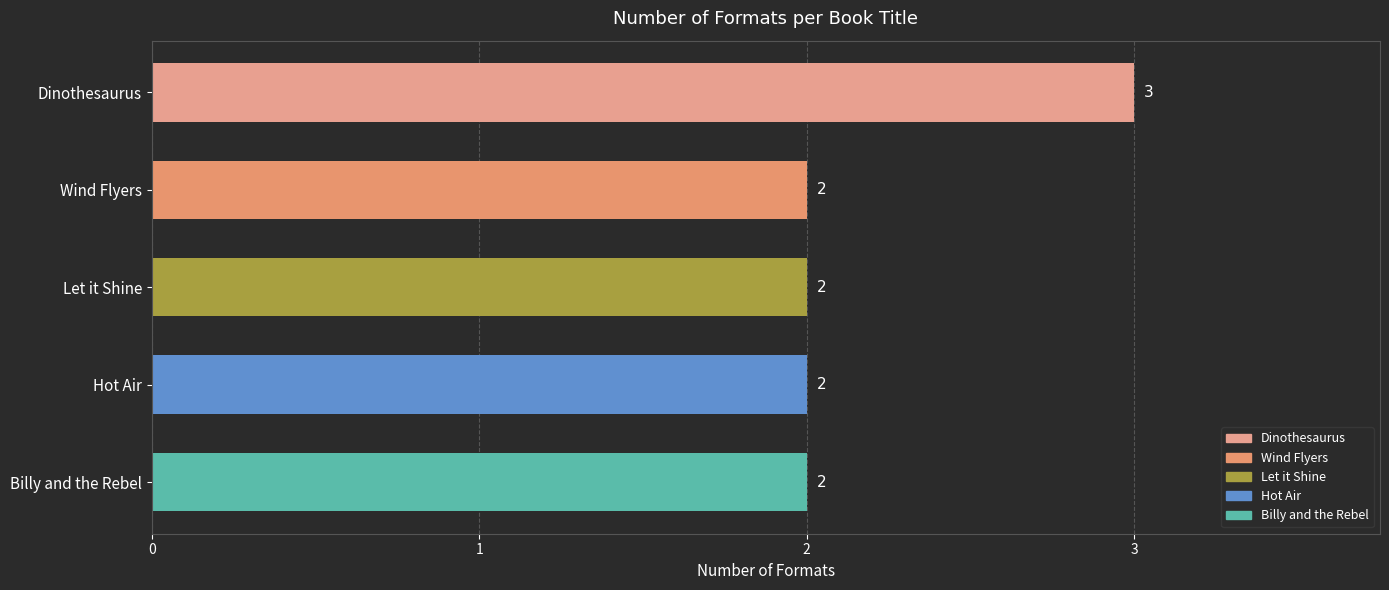

Read the value at Dinothesaurus.

3